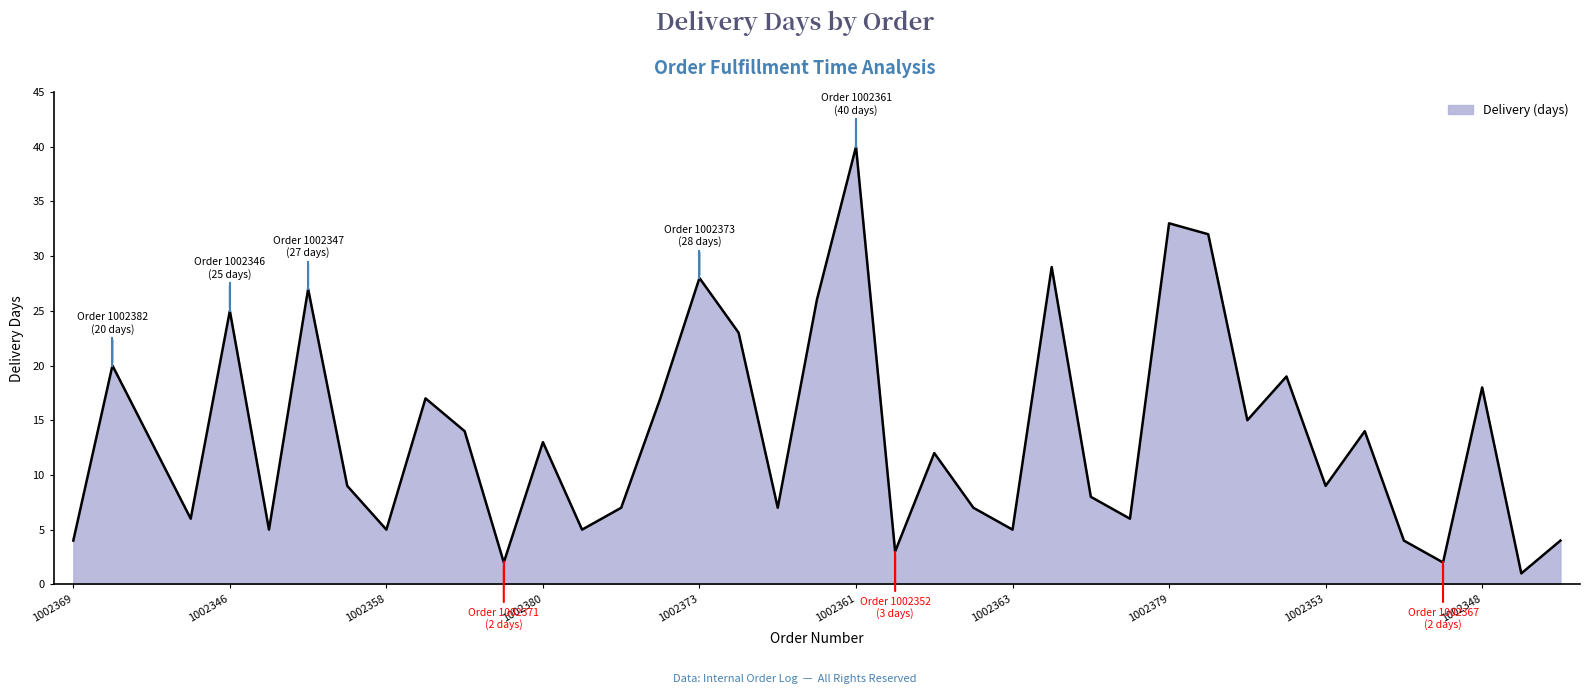

What is the difference between the maximum and minimum values?

39